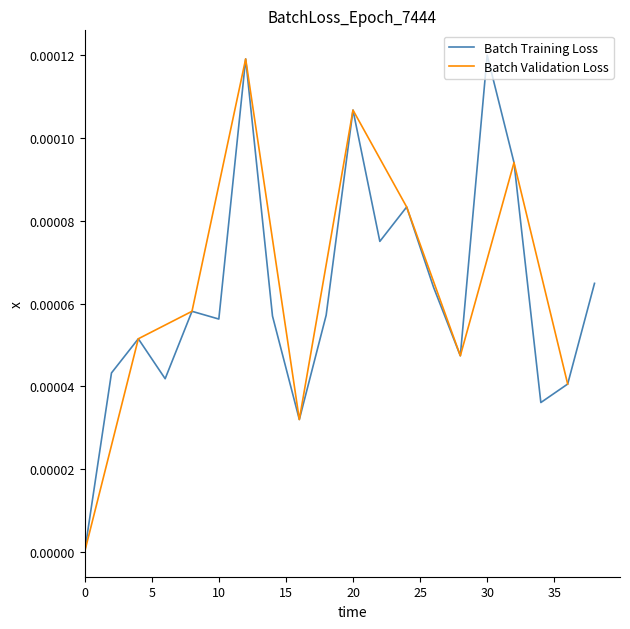

At which category does the data reach its first local valley?

6